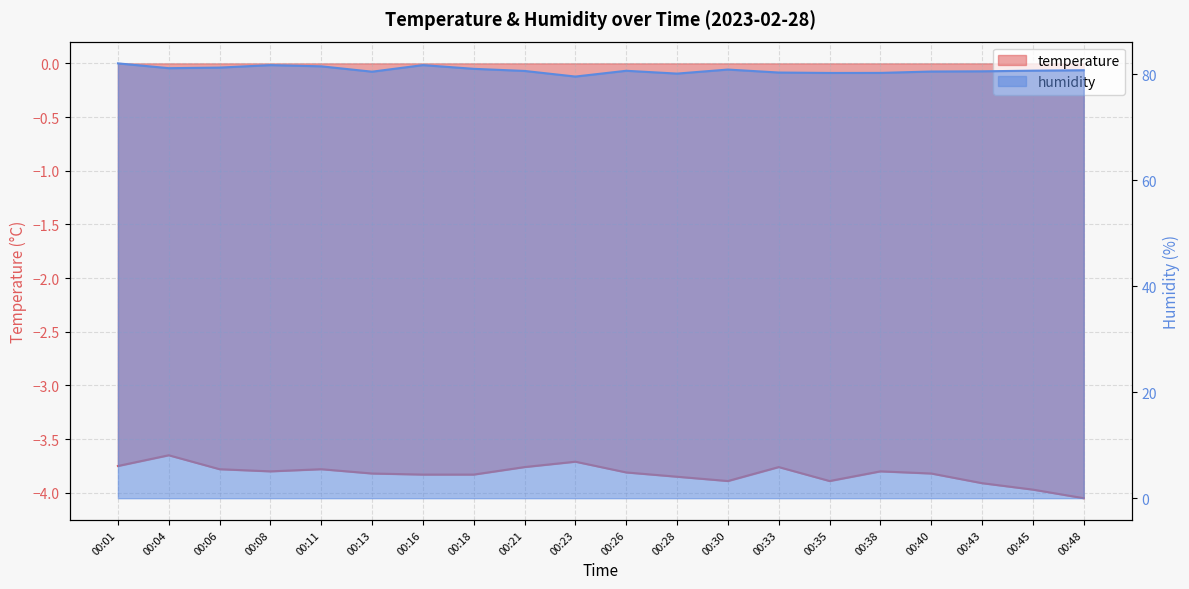

Where is the first local minimum for temperature?

00:08